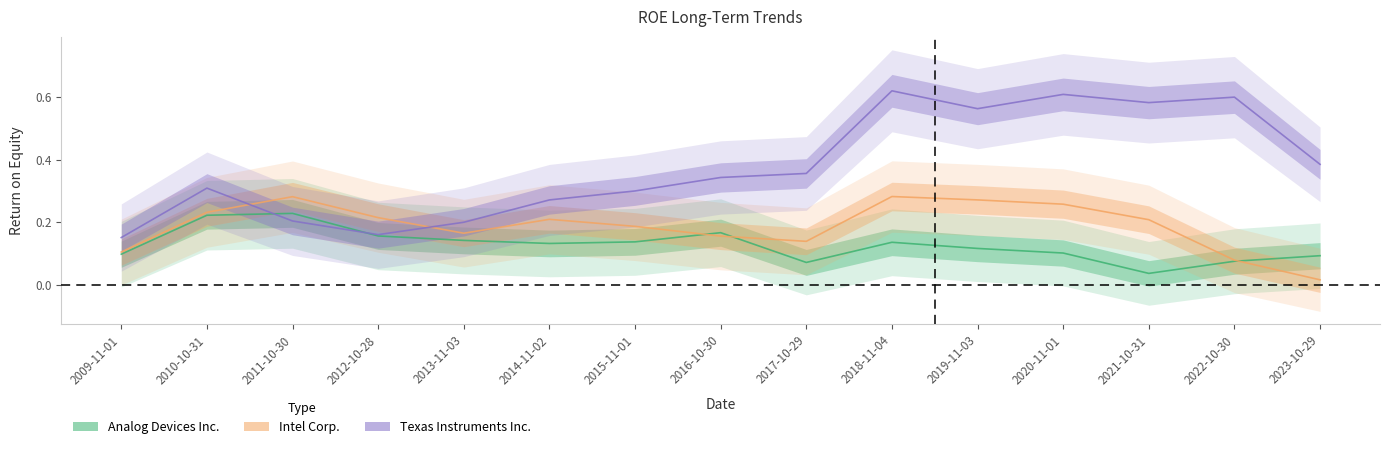

The Intel Corp. series shows 0.1 at 2022-10-30. True or false?

False